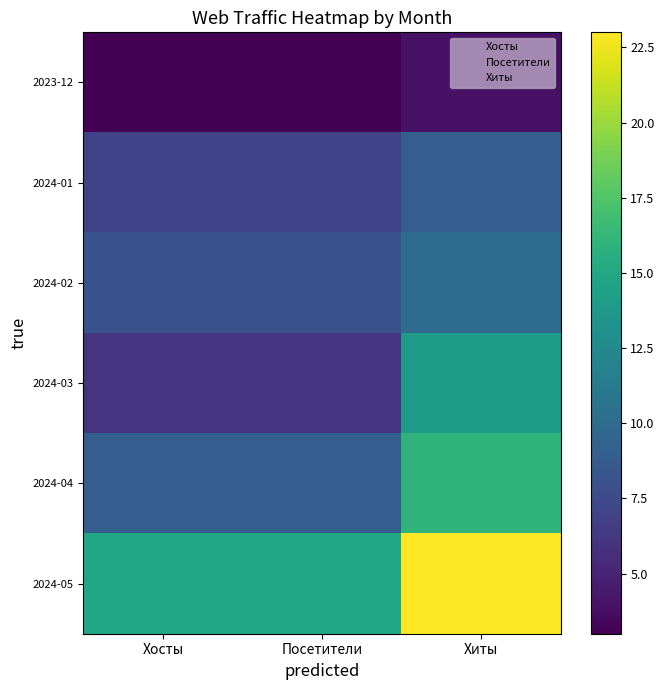

At which category is the sum across all series the highest?

Хиты